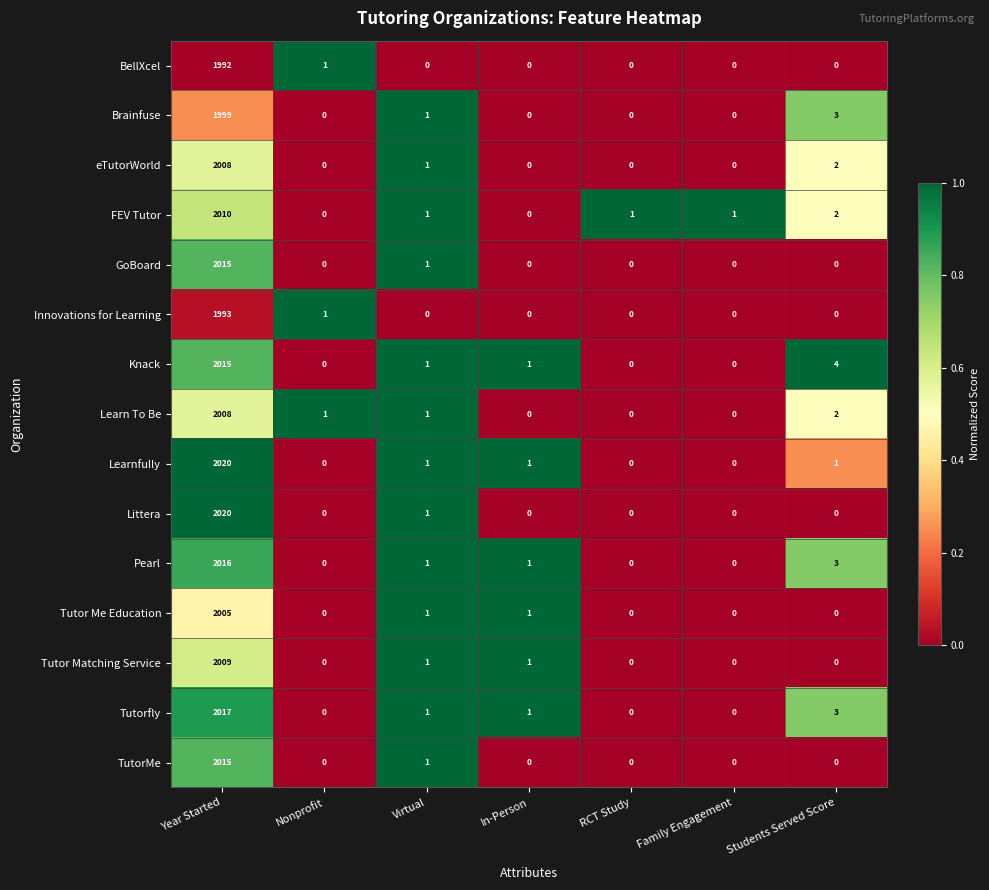

Count the number of data series in this chart.

15